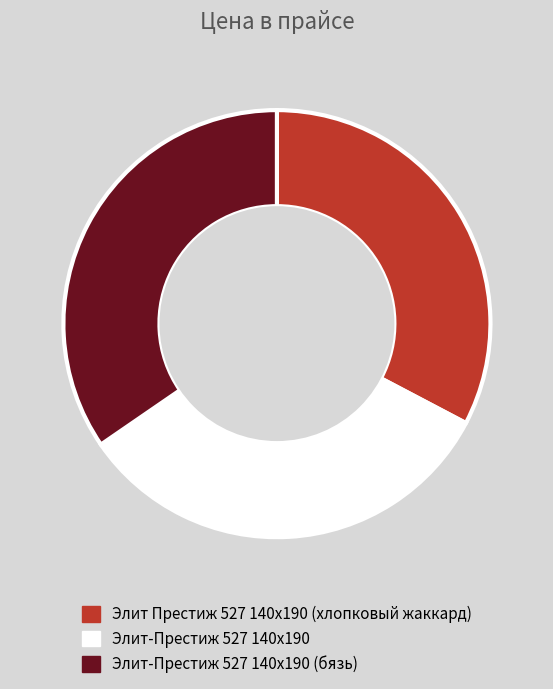

Is the sum of Элит-Престиж 527 140x190 (бязь) and Элит Престиж 527 140x190 (хлопковый жаккард) greater than half?

Yes